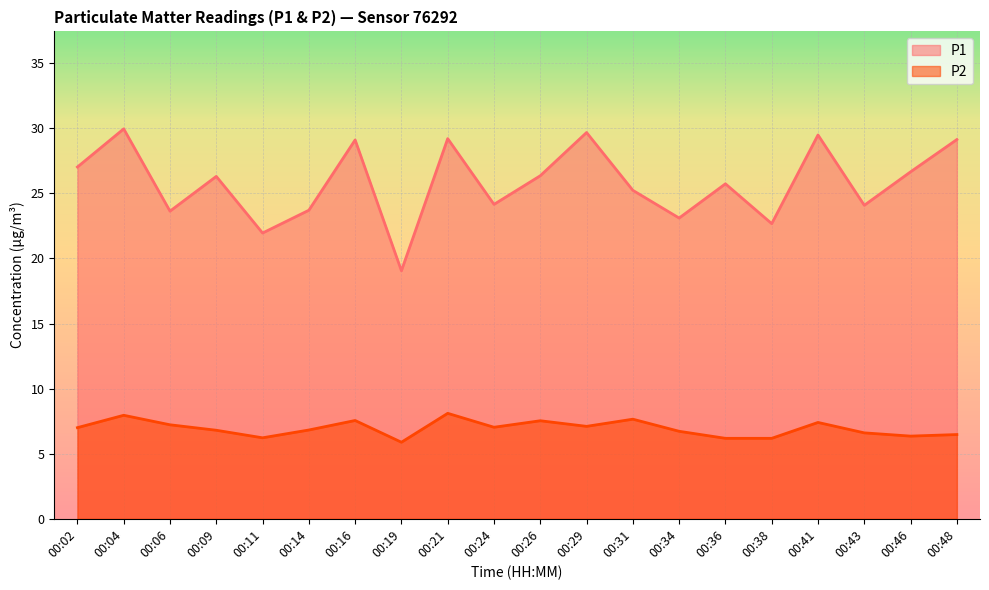

What is the difference between the maximum and minimum values in the P2 series?

2.2